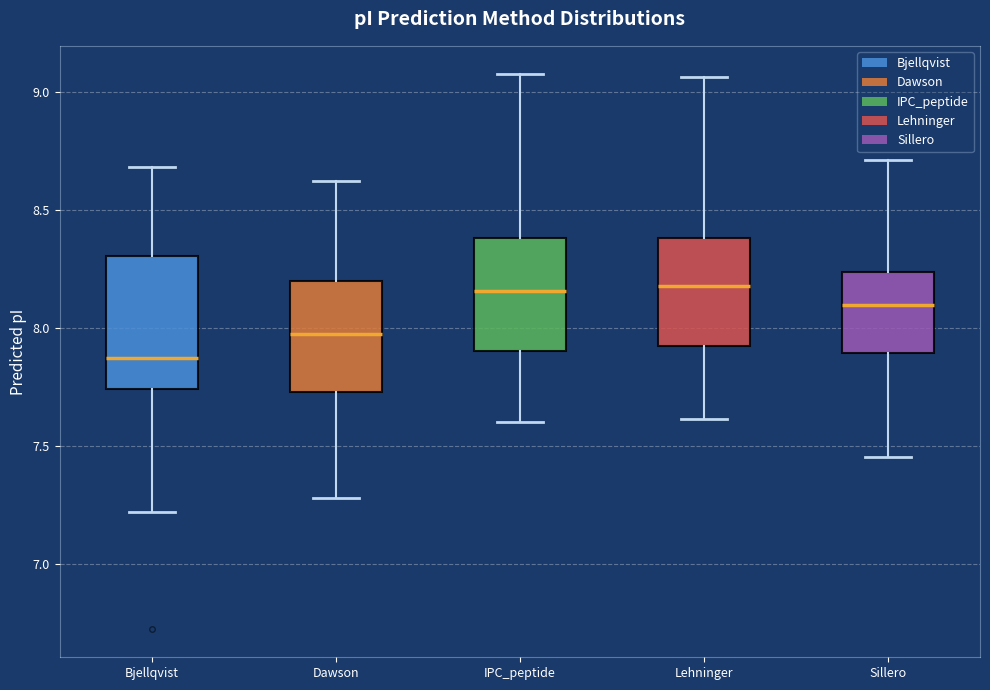

Reading left to right, transcribe this box plot: for each box, give where its median line is, the range the box spans, and where its two whiskers end, as read against the y-axis. The values are not printed on the chart, so give them approximately, as read against the axis.

Bjellqvist: median 7.85, box 7.75 to 8.30, whiskers 7.20 to 8.70
Dawson: median 7.95, box 7.75 to 8.20, whiskers 7.30 to 8.60
IPC_peptide: median 8.15, box 7.90 to 8.40, whiskers 7.60 to 9.10
Lehninger: median 8.20, box 7.95 to 8.40, whiskers 7.60 to 9.05
Sillero: median 8.10, box 7.90 to 8.25, whiskers 7.45 to 8.70